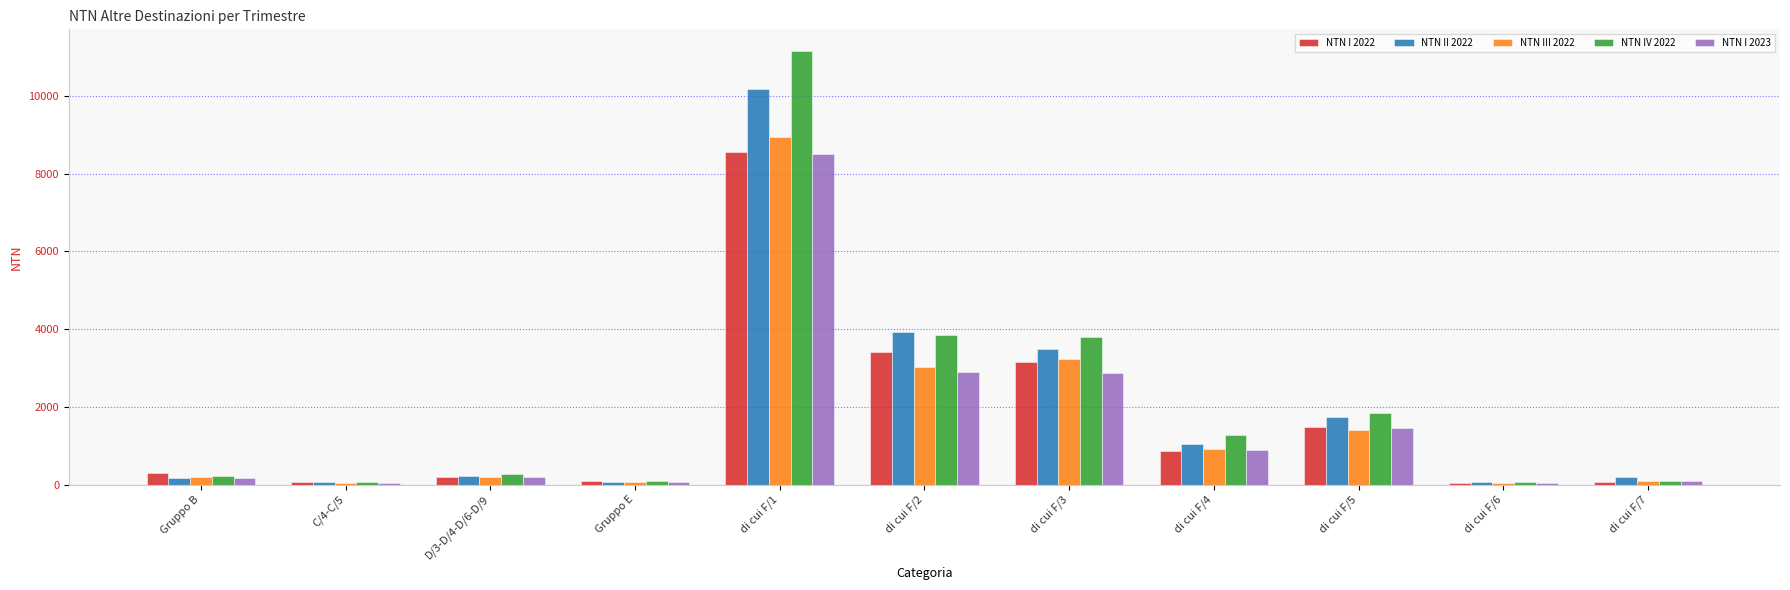

What is the label of the 6th bar from the left?

di cui F/2